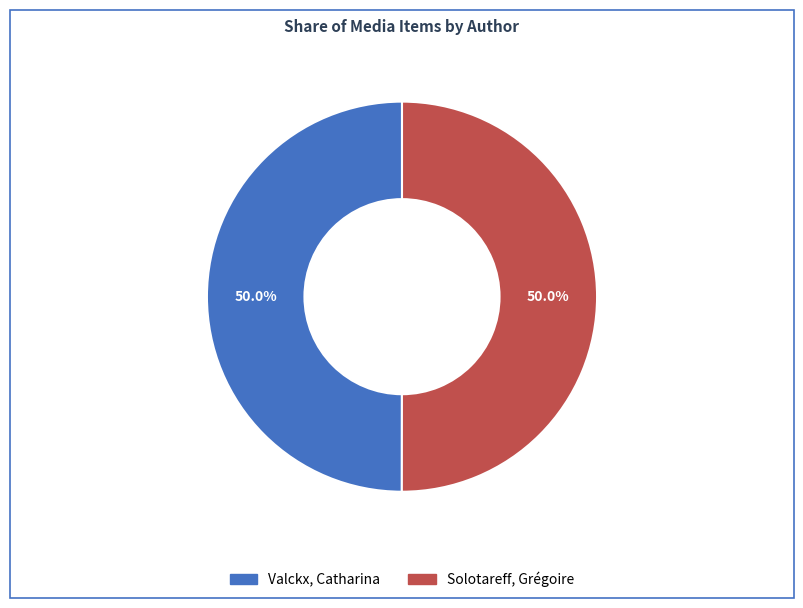

Approximately how many times larger is the value at Valckx, Catharina compared to Solotareff, Grégoire?

1.0